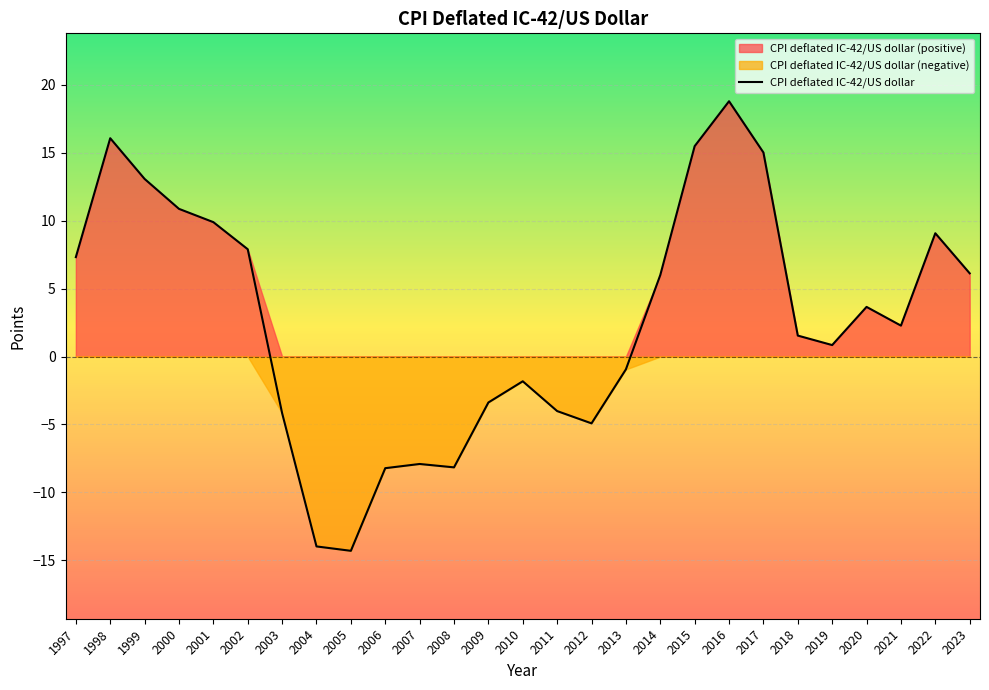

Rank the categories by value from highest to lowest.

2016, 1998, 2015, 2017, 1999, 2000, 2001, 2022, 2002, 1997, 2023, 2014, 2020, 2021, 2018, 2019, 2013, 2010, 2009, 2011, 2003, 2012, 2007, 2008, 2006, 2004, 2005